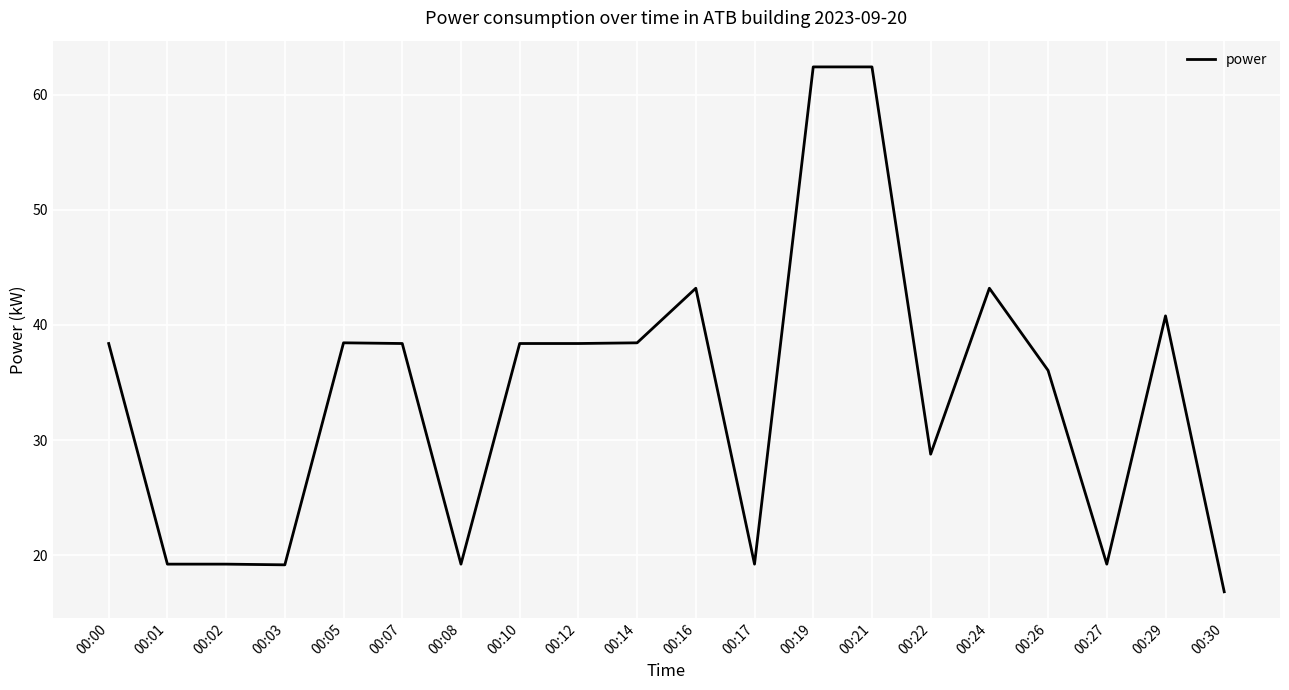

Reading left to right, extract all data points from this chart.

38.4	19.2	19.2	19.2	38.4	38.4	19.2	38.4	38.4	38.4	43.2	19.2	62.4	62.4	28.8	43.2	36.0	19.2	40.8	16.8